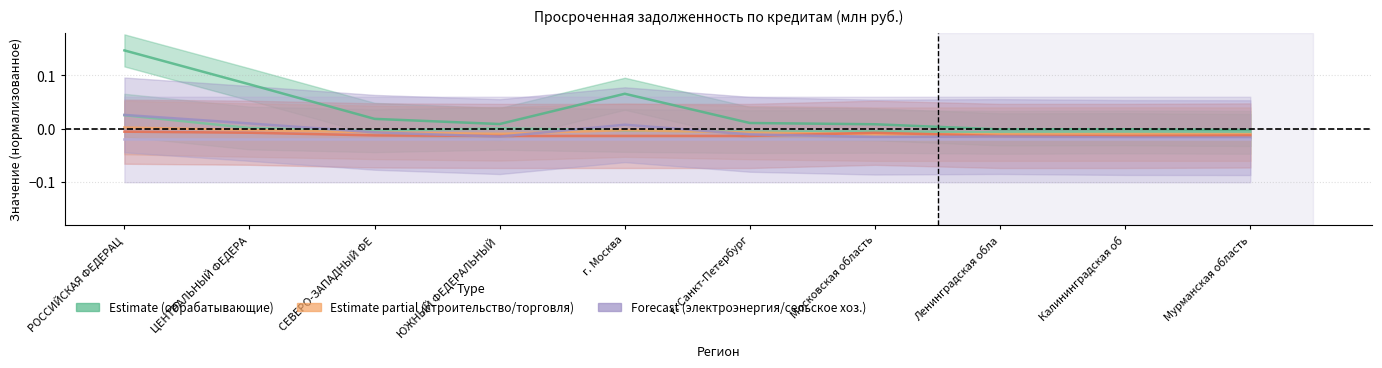

How many data points in строительство are less than 0?

9